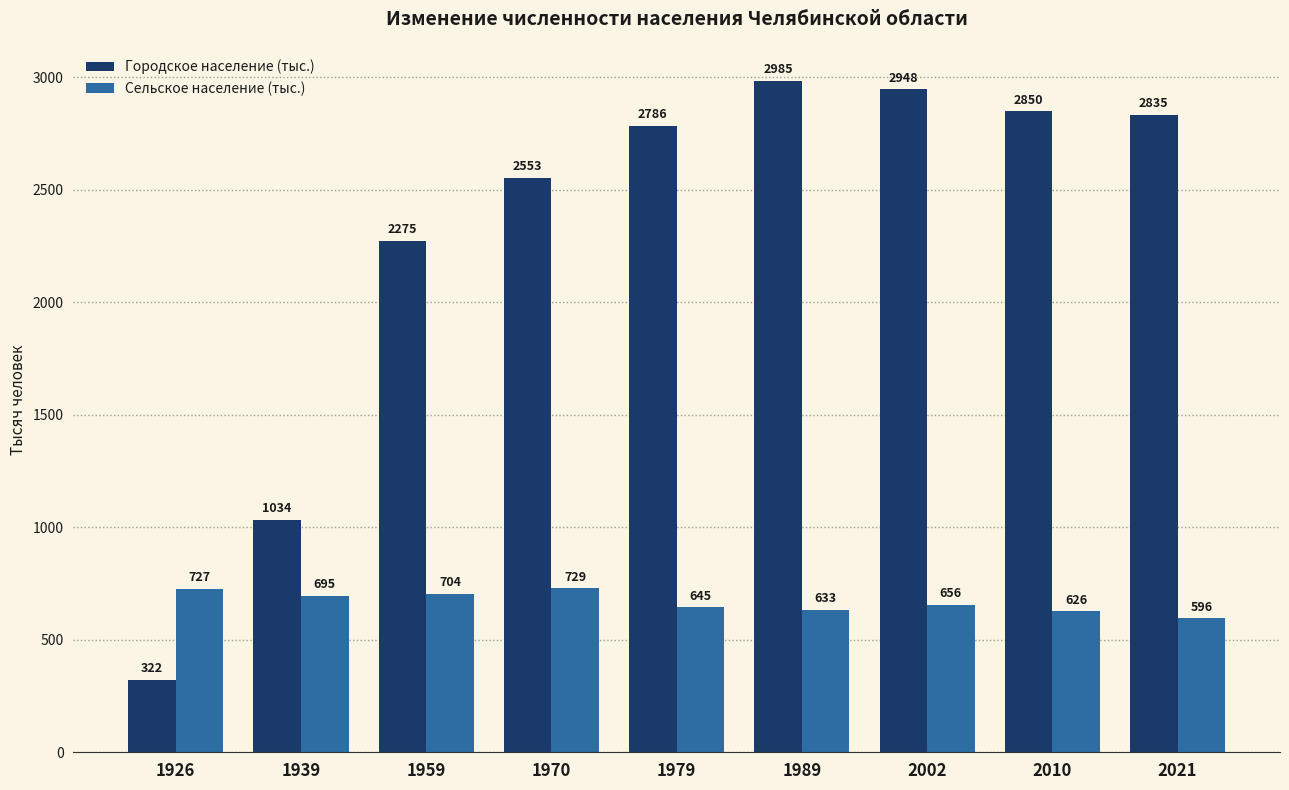

What is the average value of the Городское население (тыс.) series?

2288